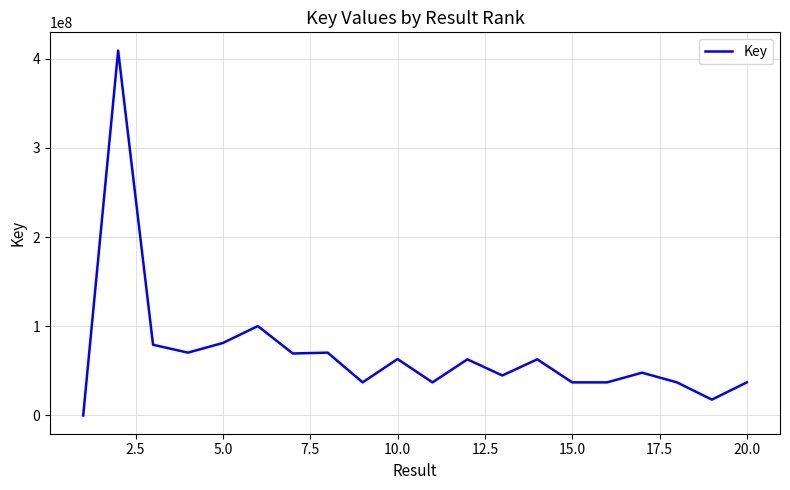

What is the maximum value shown in the chart?

409111864